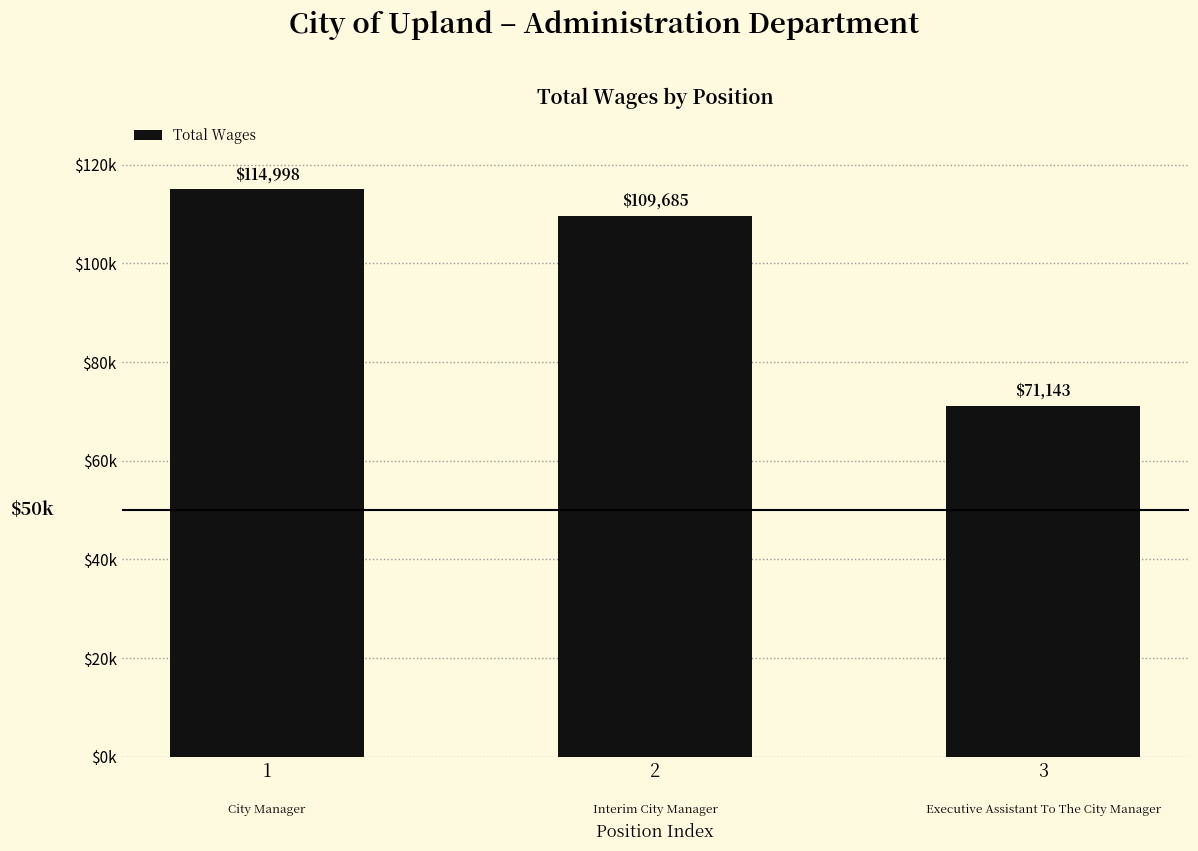

Does the chart contain any negative values?

No